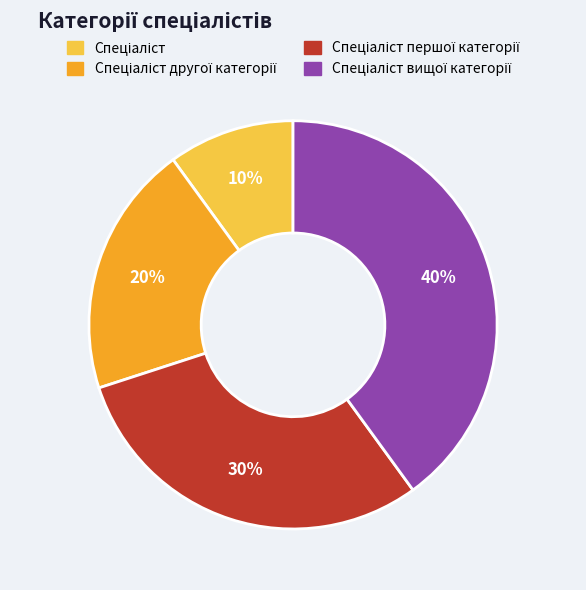

How many segments does this pie chart have?

4